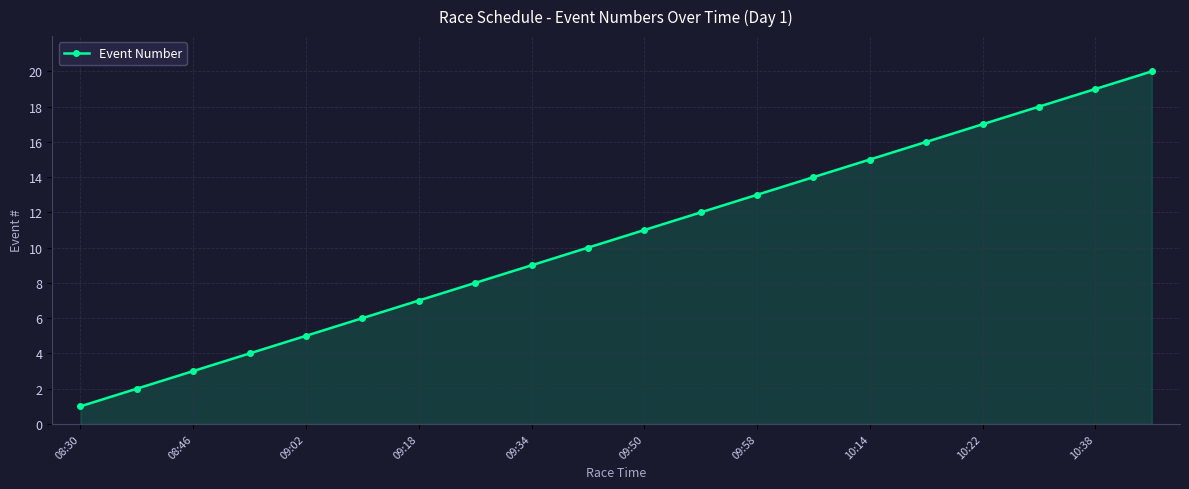

True or false: there are more than 0 points higher than both neighbors.

False